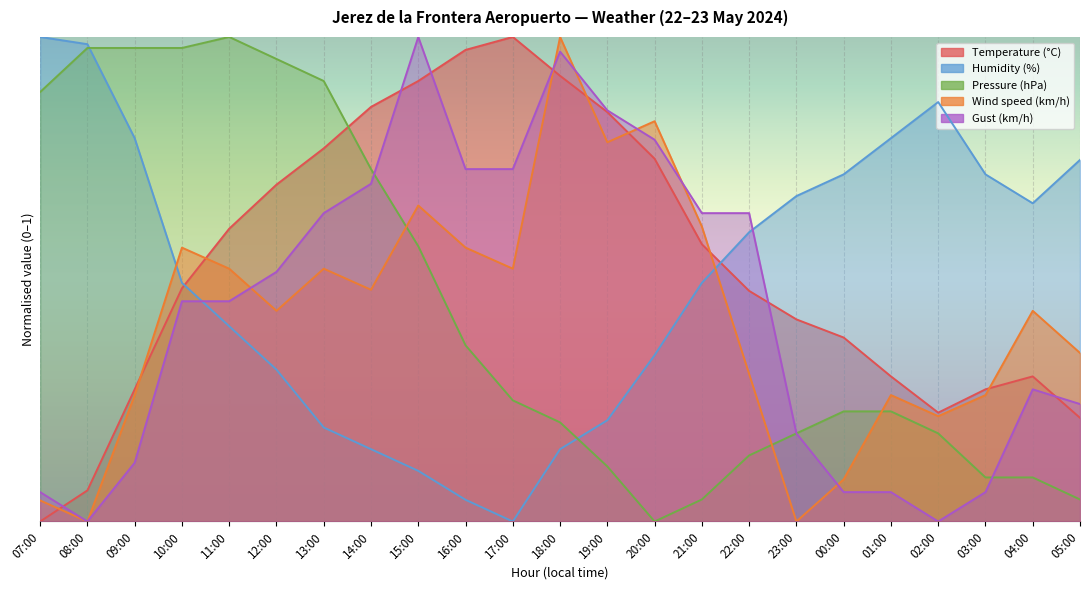

At which category is the sum across all series the highest?

18:00